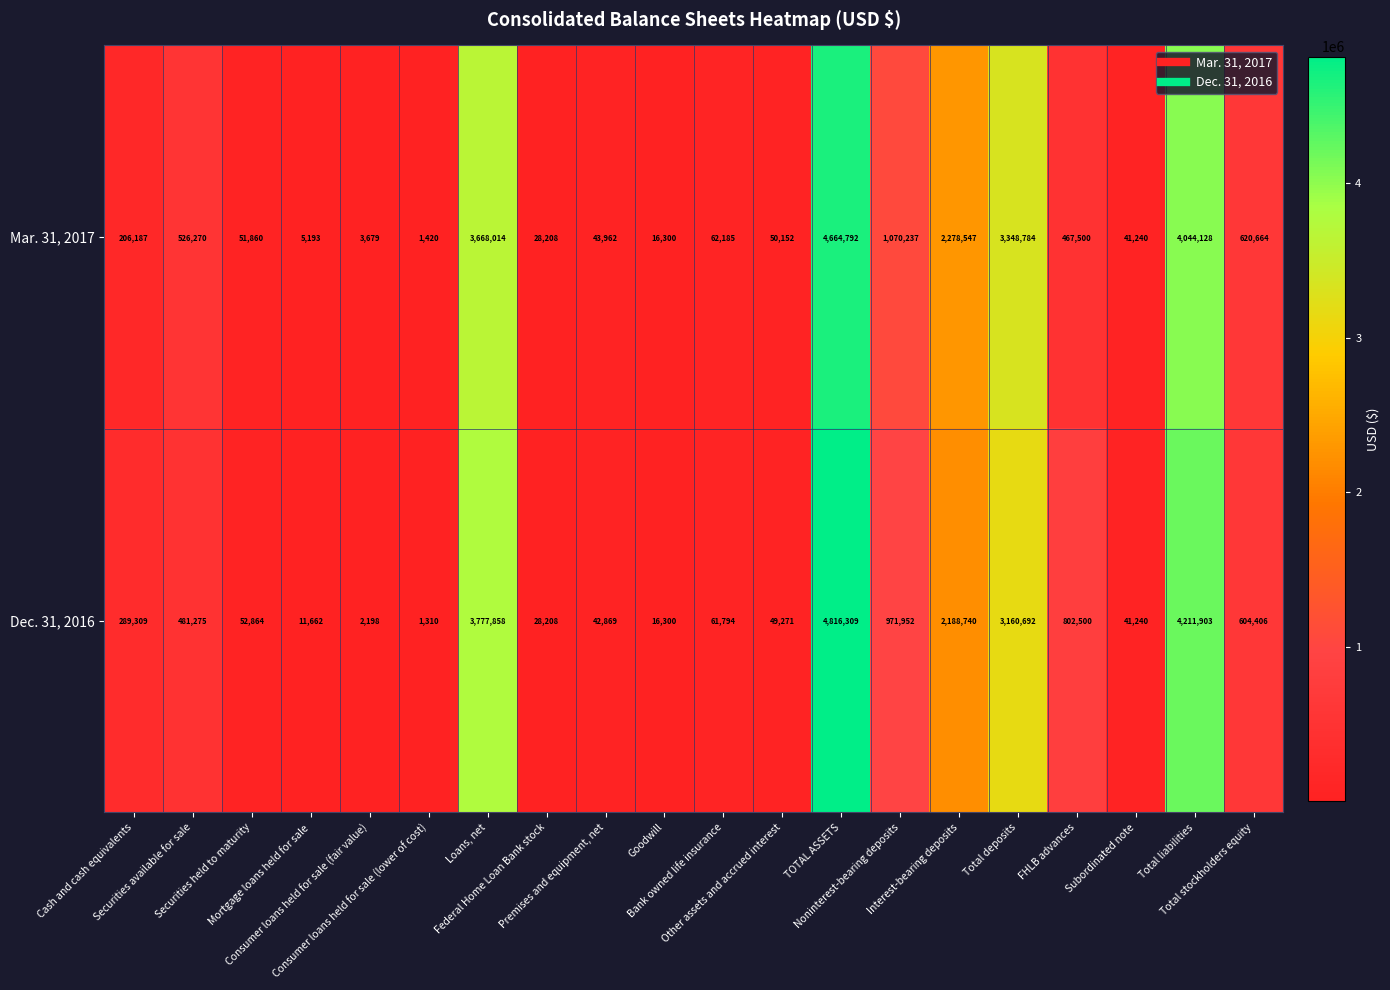

What is the spread (max minus min) of values at Other assets and accrued interest?

881